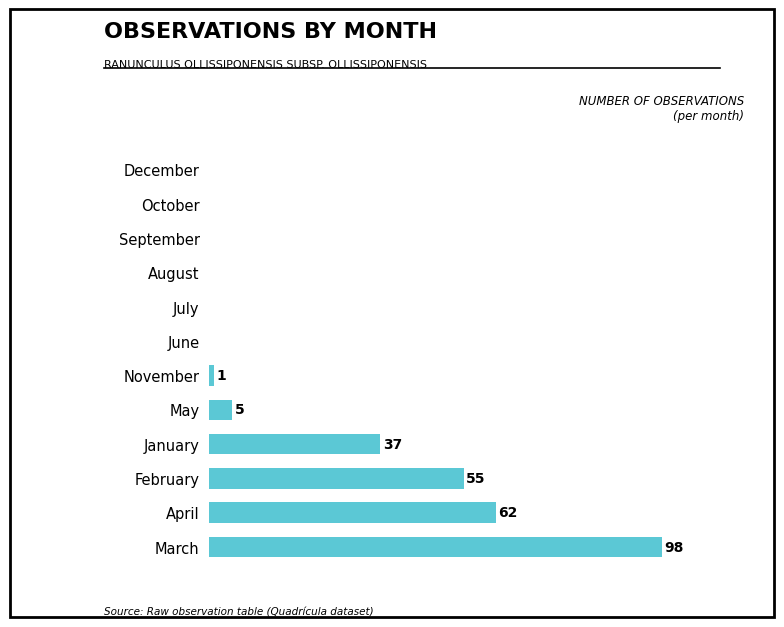

At which label is the value closest to 49?

February